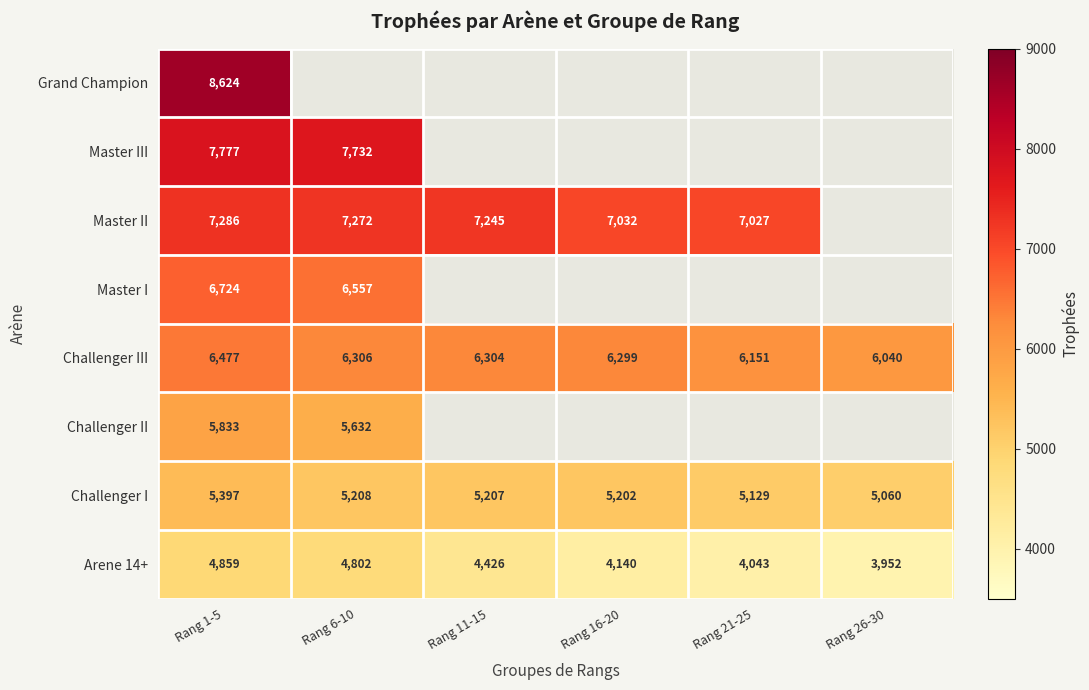

The Arene 14+ series shows 6697 at Rang 26-30. True or false?

False